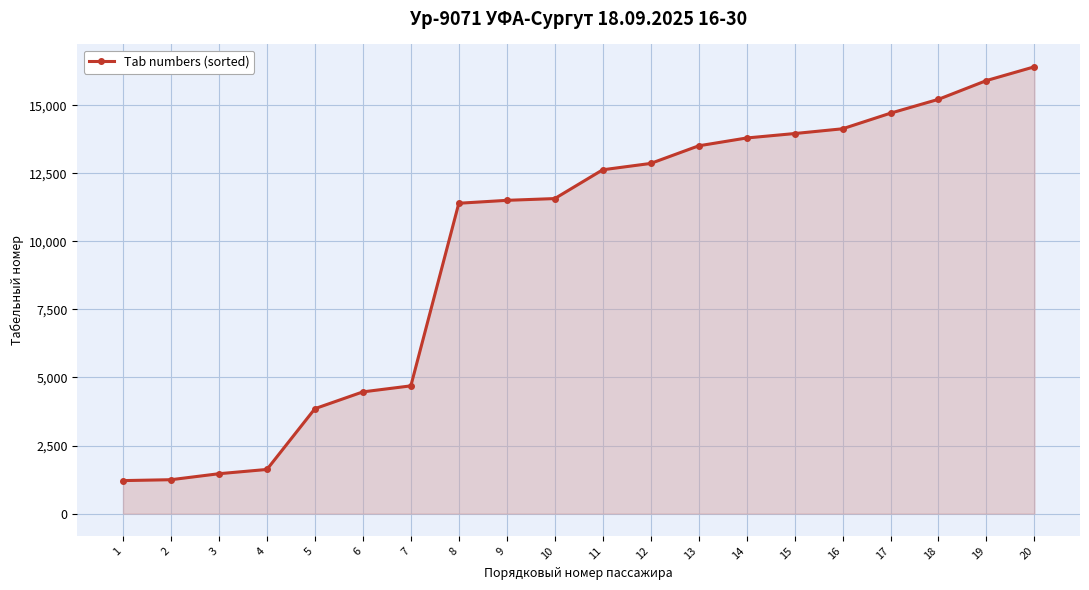

What is the value of the 7th point from the left?

4692